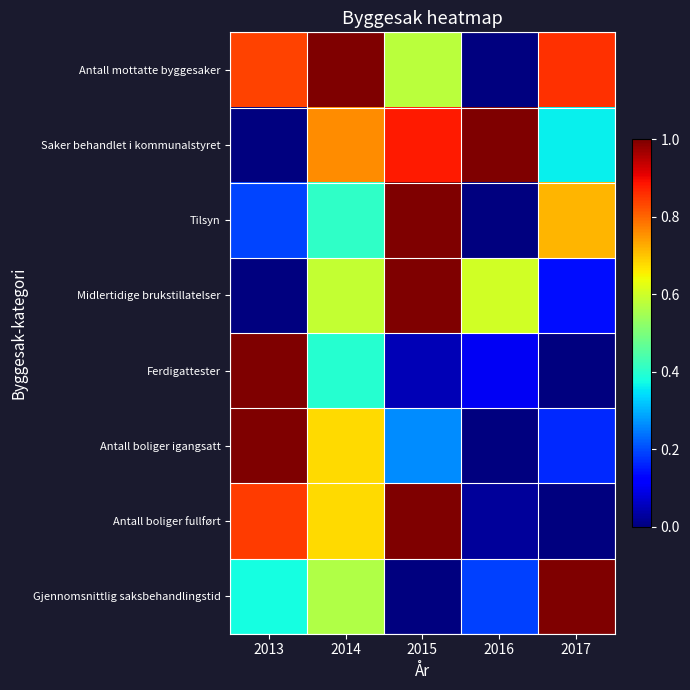

What is the maximum value shown in the chart?

1.0